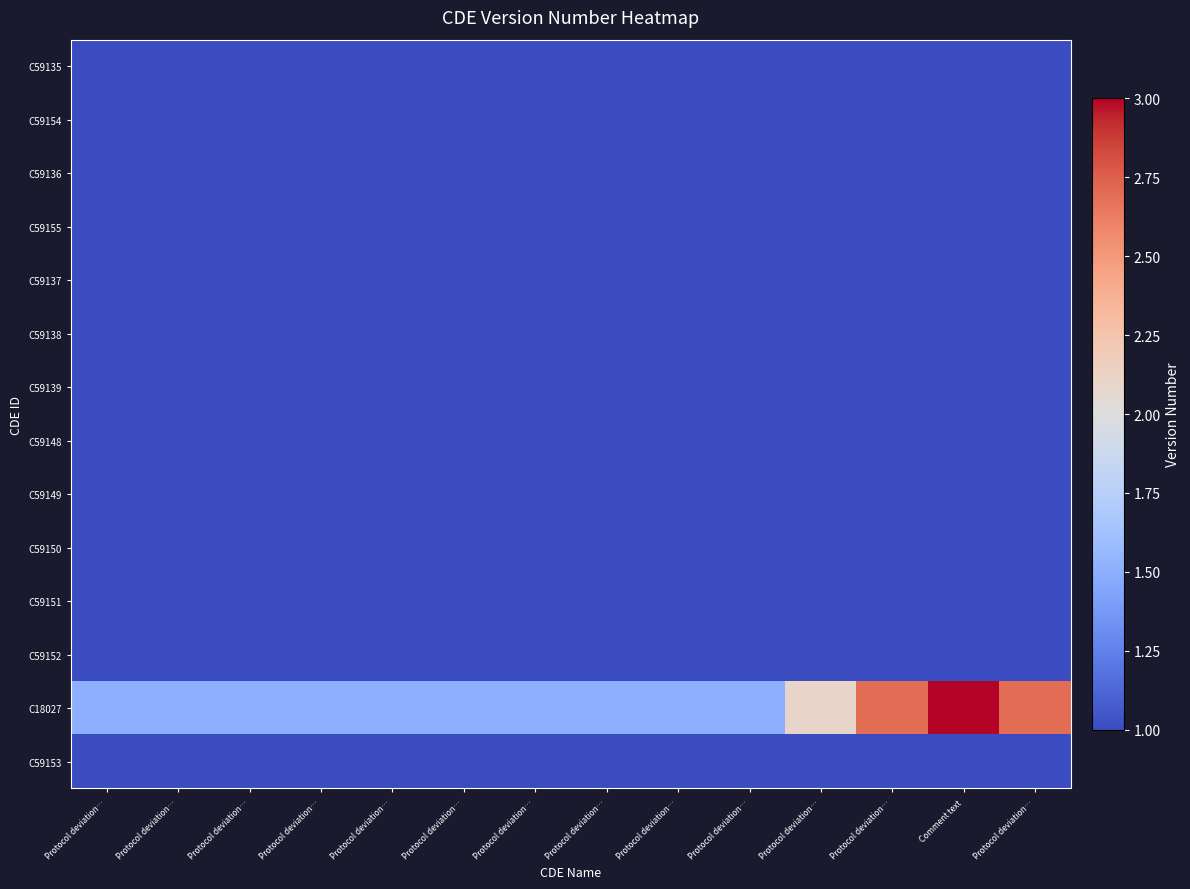

Reading left to right, what are all the values shown in this chart?

C59135: Protocol deviation…=1.0	Protocol deviation…=0.9	Protocol deviation…=0.7	Protocol deviation…=0.5	Protocol deviation…=0.5	Protocol deviation…=0.5	Protocol deviation…=0.5	Protocol deviation…=0.5	Protocol deviation…=0.5	Protocol deviation…=0.5	Protocol deviation…=0.5	Protocol deviation…=0.5	Comment text=0.5	Protocol deviation…=0.5
C59154: Protocol deviation…=0.9	Protocol deviation…=1.0	Protocol deviation…=0.9	Protocol deviation…=0.7	Protocol deviation…=0.5	Protocol deviation…=0.5	Protocol deviation…=0.5	Protocol deviation…=0.5	Protocol deviation…=0.5	Protocol deviation…=0.5	Protocol deviation…=0.5	Protocol deviation…=0.5	Comment text=0.5	Protocol deviation…=0.5
C59136: Protocol deviation…=0.7	Protocol deviation…=0.9	Protocol deviation…=1.0	Protocol deviation…=0.9	Protocol deviation…=0.7	Protocol deviation…=0.5	Protocol deviation…=0.5	Protocol deviation…=0.5	Protocol deviation…=0.5	Protocol deviation…=0.5	Protocol deviation…=0.5	Protocol deviation…=0.5	Comment text=0.5	Protocol deviation…=0.5
C59155: Protocol deviation…=0.5	Protocol deviation…=0.7	Protocol deviation…=0.9	Protocol deviation…=1.0	Protocol deviation…=0.9	Protocol deviation…=0.7	Protocol deviation…=0.5	Protocol deviation…=0.5	Protocol deviation…=0.5	Protocol deviation…=0.5	Protocol deviation…=0.5	Protocol deviation…=0.5	Comment text=0.5	Protocol deviation…=0.5
C59137: Protocol deviation…=0.5	Protocol deviation…=0.5	Protocol deviation…=0.7	Protocol deviation…=0.9	Protocol deviation…=1.0	Protocol deviation…=0.9	Protocol deviation…=0.7	Protocol deviation…=0.5	Protocol deviation…=0.5	Protocol deviation…=0.5	Protocol deviation…=0.5	Protocol deviation…=0.5	Comment text=0.5	Protocol deviation…=0.5
C59138: Protocol deviation…=0.5	Protocol deviation…=0.5	Protocol deviation…=0.5	Protocol deviation…=0.7	Protocol deviation…=0.9	Protocol deviation…=1.0	Protocol deviation…=0.9	Protocol deviation…=0.7	Protocol deviation…=0.5	Protocol deviation…=0.5	Protocol deviation…=0.5	Protocol deviation…=0.5	Comment text=0.5	Protocol deviation…=0.5
C59139: Protocol deviation…=0.5	Protocol deviation…=0.5	Protocol deviation…=0.5	Protocol deviation…=0.5	Protocol deviation…=0.7	Protocol deviation…=0.9	Protocol deviation…=1.0	Protocol deviation…=0.9	Protocol deviation…=0.7	Protocol deviation…=0.5	Protocol deviation…=0.5	Protocol deviation…=0.5	Comment text=0.5	Protocol deviation…=0.5
C59148: Protocol deviation…=0.5	Protocol deviation…=0.5	Protocol deviation…=0.5	Protocol deviation…=0.5	Protocol deviation…=0.5	Protocol deviation…=0.7	Protocol deviation…=0.9	Protocol deviation…=1.0	Protocol deviation…=0.9	Protocol deviation…=0.7	Protocol deviation…=0.5	Protocol deviation…=0.5	Comment text=0.5	Protocol deviation…=0.5
C59149: Protocol deviation…=0.5	Protocol deviation…=0.5	Protocol deviation…=0.5	Protocol deviation…=0.5	Protocol deviation…=0.5	Protocol deviation…=0.5	Protocol deviation…=0.7	Protocol deviation…=0.9	Protocol deviation…=1.0	Protocol deviation…=0.9	Protocol deviation…=0.7	Protocol deviation…=0.5	Comment text=0.5	Protocol deviation…=0.5
C59150: Protocol deviation…=0.5	Protocol deviation…=0.5	Protocol deviation…=0.5	Protocol deviation…=0.5	Protocol deviation…=0.5	Protocol deviation…=0.5	Protocol deviation…=0.5	Protocol deviation…=0.7	Protocol deviation…=0.9	Protocol deviation…=1.0	Protocol deviation…=0.9	Protocol deviation…=0.7	Comment text=0.5	Protocol deviation…=0.5
C59151: Protocol deviation…=0.5	Protocol deviation…=0.5	Protocol deviation…=0.5	Protocol deviation…=0.5	Protocol deviation…=0.5	Protocol deviation…=0.5	Protocol deviation…=0.5	Protocol deviation…=0.5	Protocol deviation…=0.7	Protocol deviation…=0.9	Protocol deviation…=1.0	Protocol deviation…=0.9	Comment text=0.7	Protocol deviation…=0.5
C59152: Protocol deviation…=0.5	Protocol deviation…=0.5	Protocol deviation…=0.5	Protocol deviation…=0.5	Protocol deviation…=0.5	Protocol deviation…=0.5	Protocol deviation…=0.5	Protocol deviation…=0.5	Protocol deviation…=0.5	Protocol deviation…=0.7	Protocol deviation…=0.9	Protocol deviation…=1.0	Comment text=0.9	Protocol deviation…=0.7
C18027: Protocol deviation…=1.5	Protocol deviation…=1.5	Protocol deviation…=1.5	Protocol deviation…=1.5	Protocol deviation…=1.5	Protocol deviation…=1.5	Protocol deviation…=1.5	Protocol deviation…=1.5	Protocol deviation…=1.5	Protocol deviation…=1.5	Protocol deviation…=2.1	Protocol deviation…=2.7	Comment text=3.0	Protocol deviation…=2.7
C59153: Protocol deviation…=0.5	Protocol deviation…=0.5	Protocol deviation…=0.5	Protocol deviation…=0.5	Protocol deviation…=0.5	Protocol deviation…=0.5	Protocol deviation…=0.5	Protocol deviation…=0.5	Protocol deviation…=0.5	Protocol deviation…=0.5	Protocol deviation…=0.5	Protocol deviation…=0.7	Comment text=0.9	Protocol deviation…=1.0